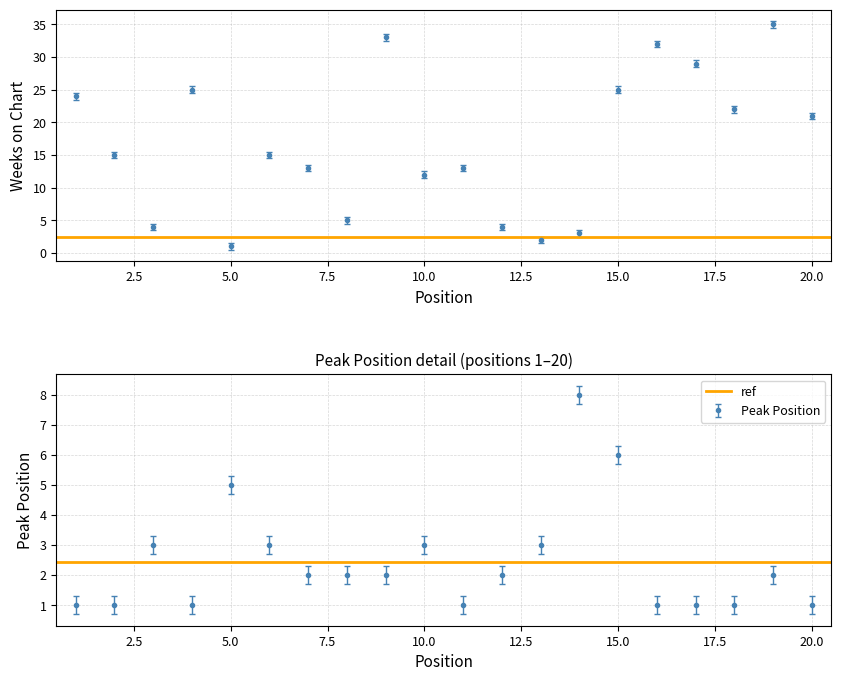

Which has a higher value, 4 or 15?

4